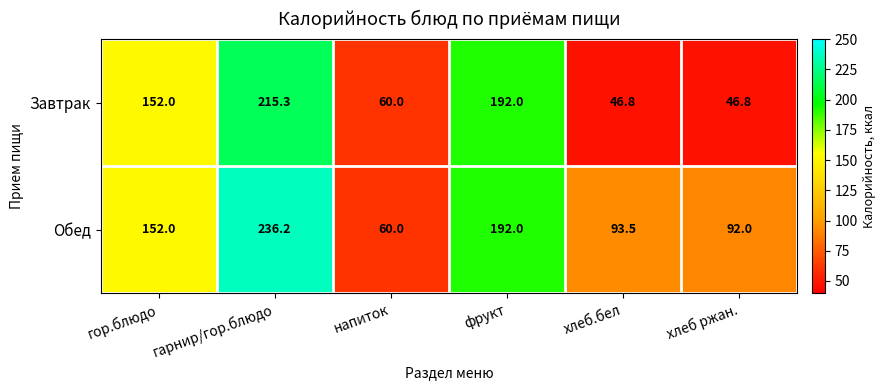

List the series in order of their overall mean, highest first.

Обед, Завтрак